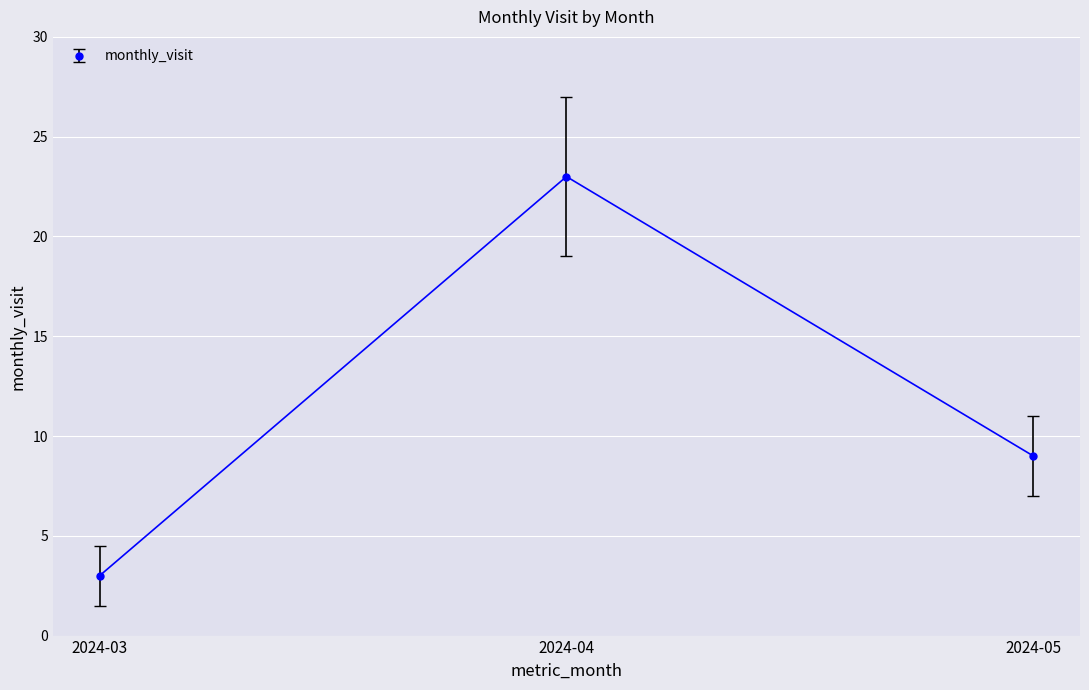

What is the value of the 2nd point from the left?

23